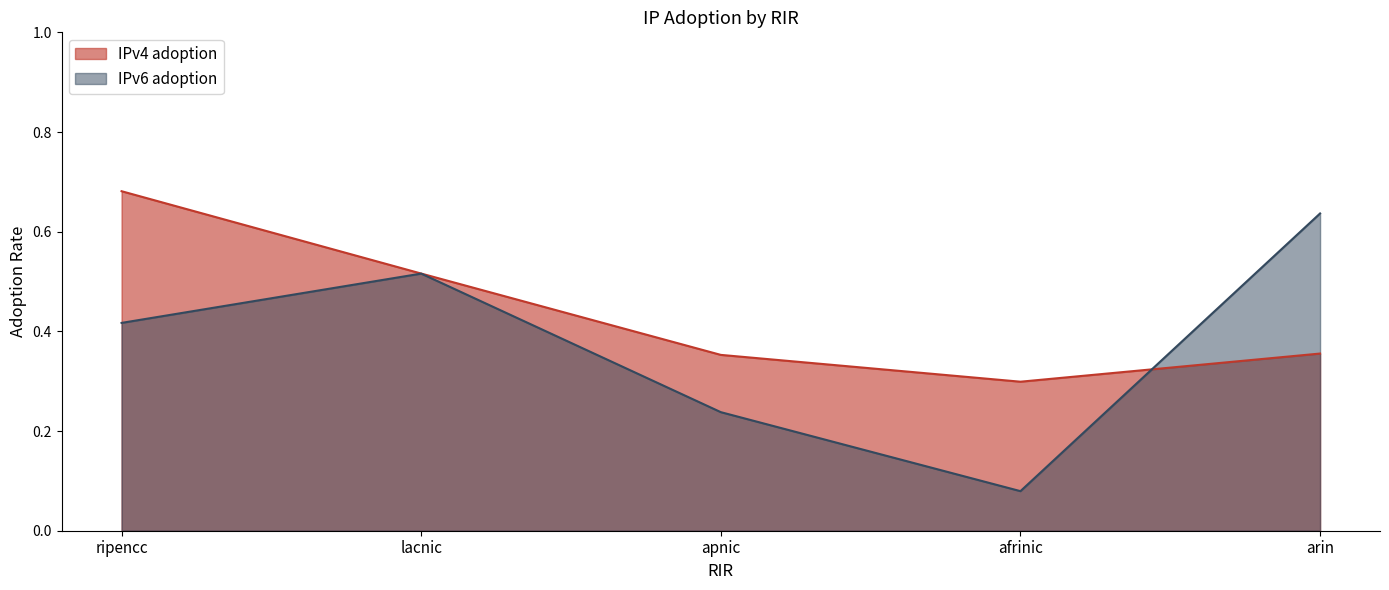

The value of IPv6 adoption at lacnic is 0.5. True or false?

True